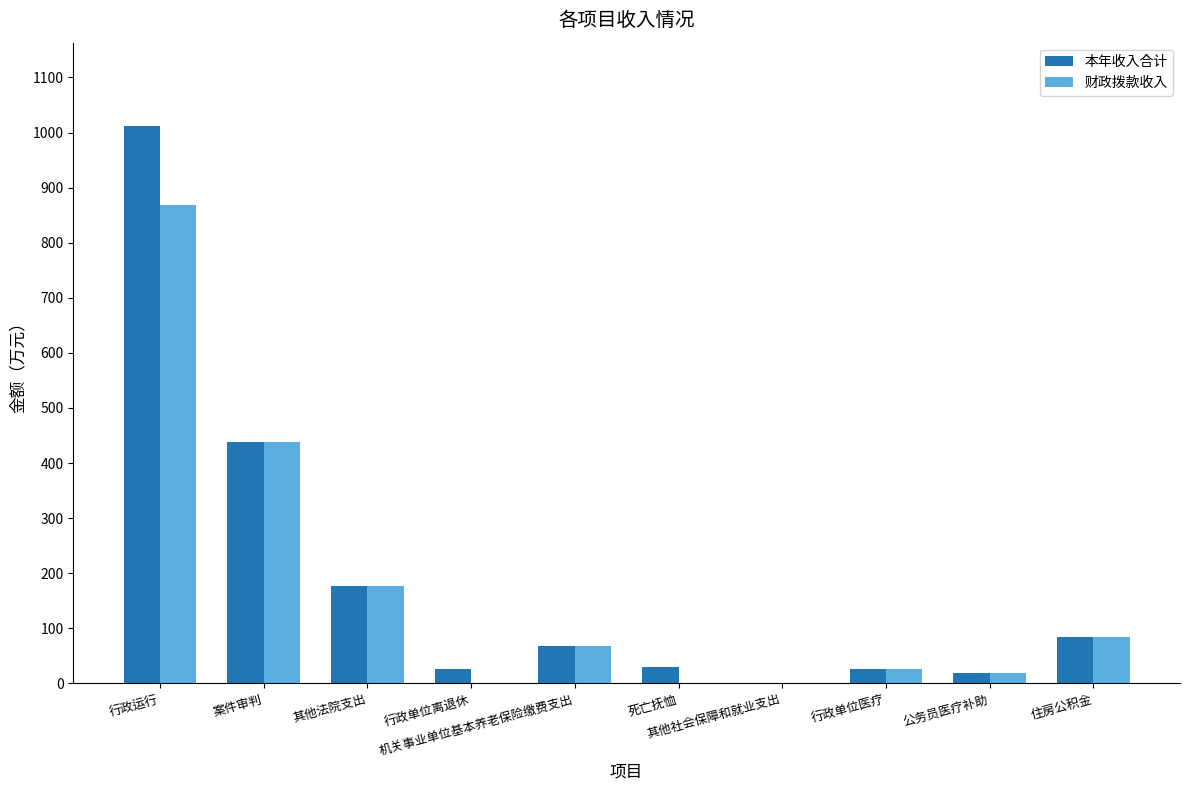

What is the highest value of the 财政拨款收入 series?

869.2